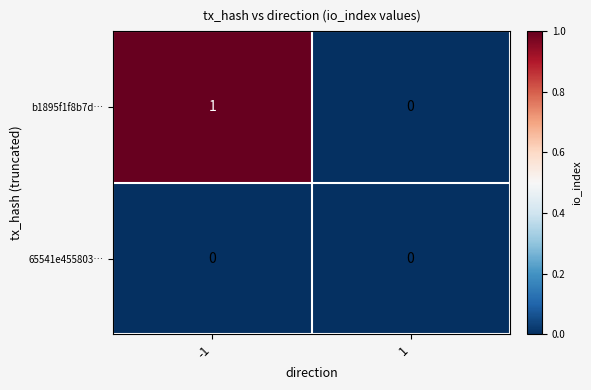

List the series in order of their peak value, highest first.

b1895f1f8b7d…, 65541e455803…